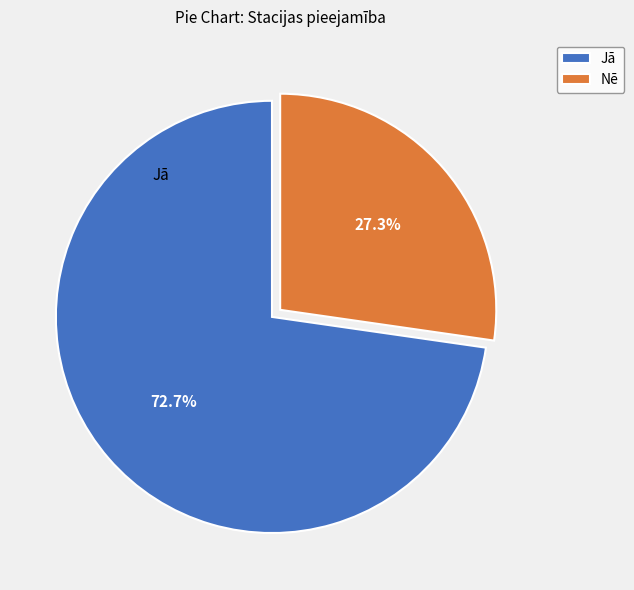

Which has a higher value, Jā or Nē?

Jā